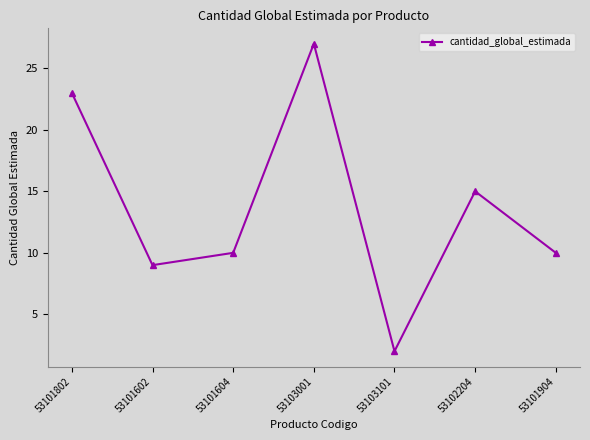

Is it true that the value at 53101904 is 16?

False